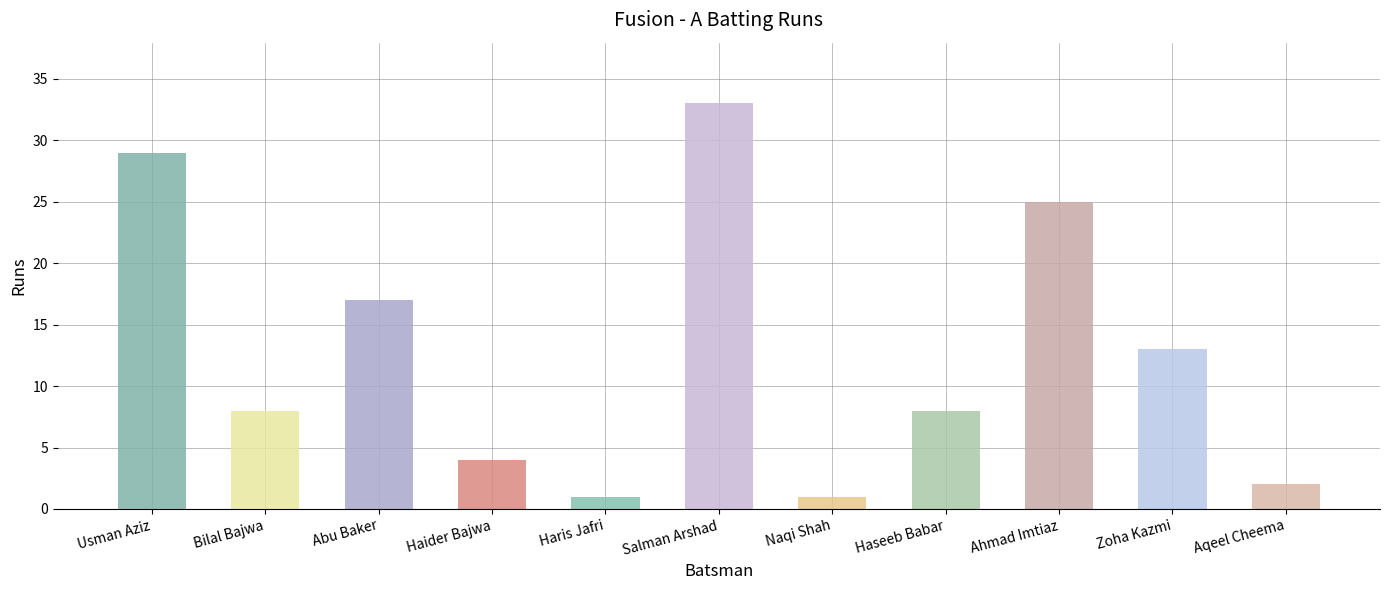

List the labels in order of value, largest first.

Salman Arshad, Usman Aziz, Ahmad Imtiaz, Abu Baker, Zoha Kazmi, Bilal Bajwa, Haseeb Babar, Haider Bajwa, Aqeel Cheema, Haris Jafri, Naqi Shah